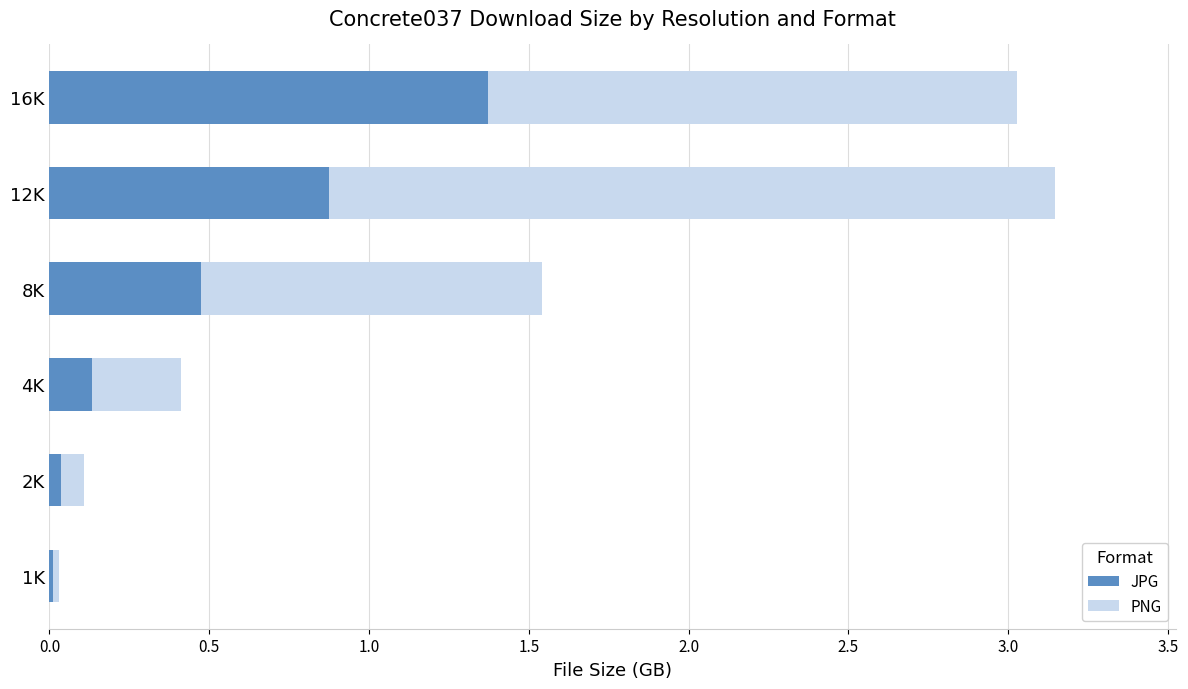

True or false: JPG has a value of 0.8 at 8K.

False